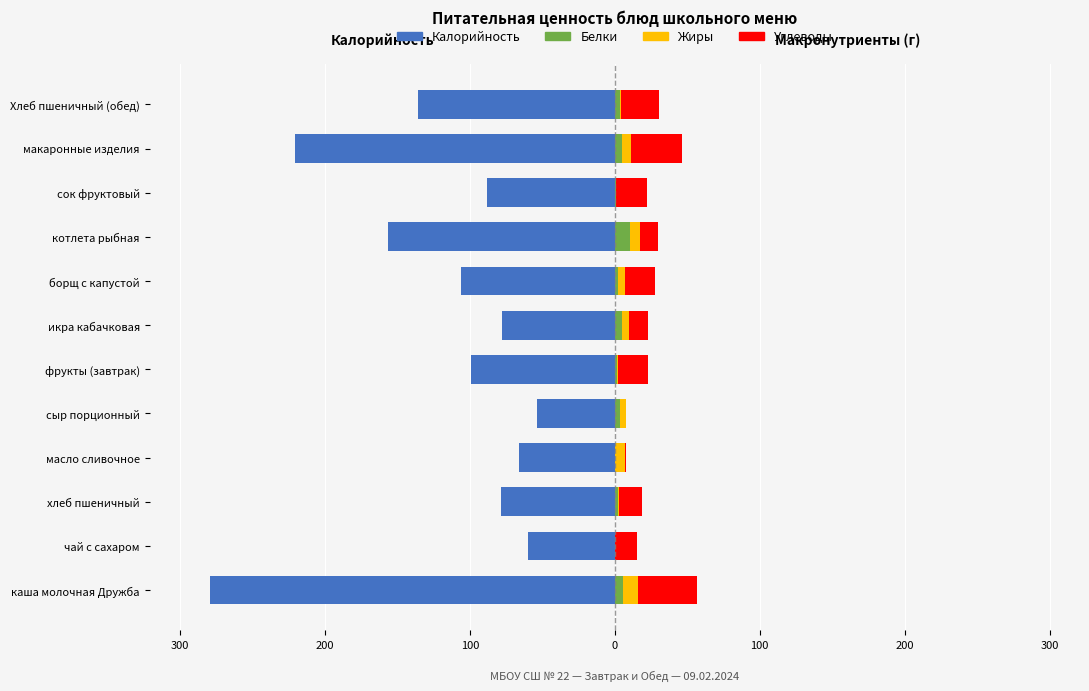

What is the difference between the maximum and minimum values in the Белки series?

10.3